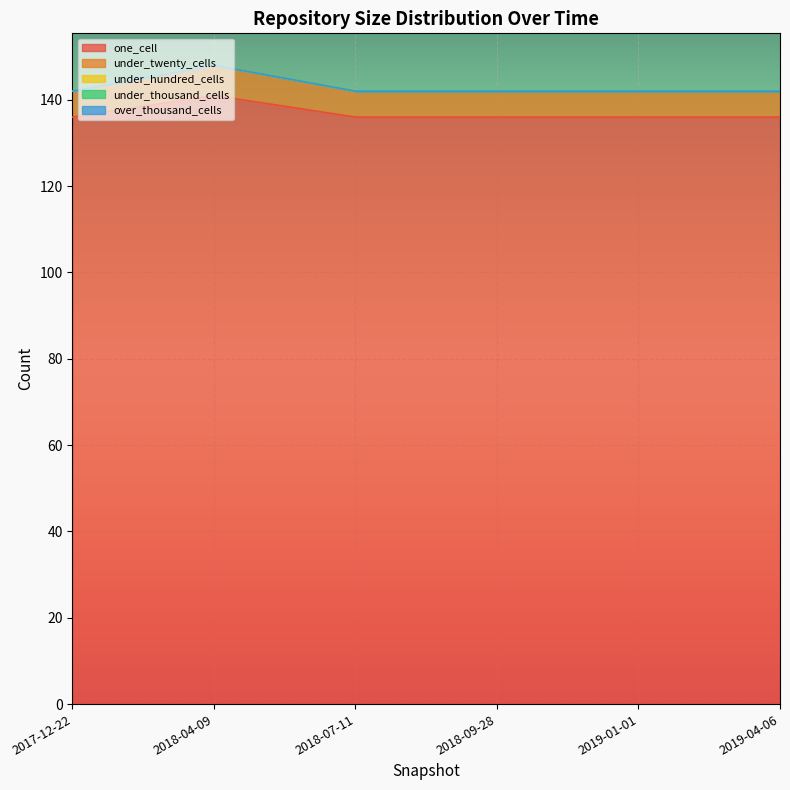

What is the difference between the highest and lowest values at 2018-04-09?

141